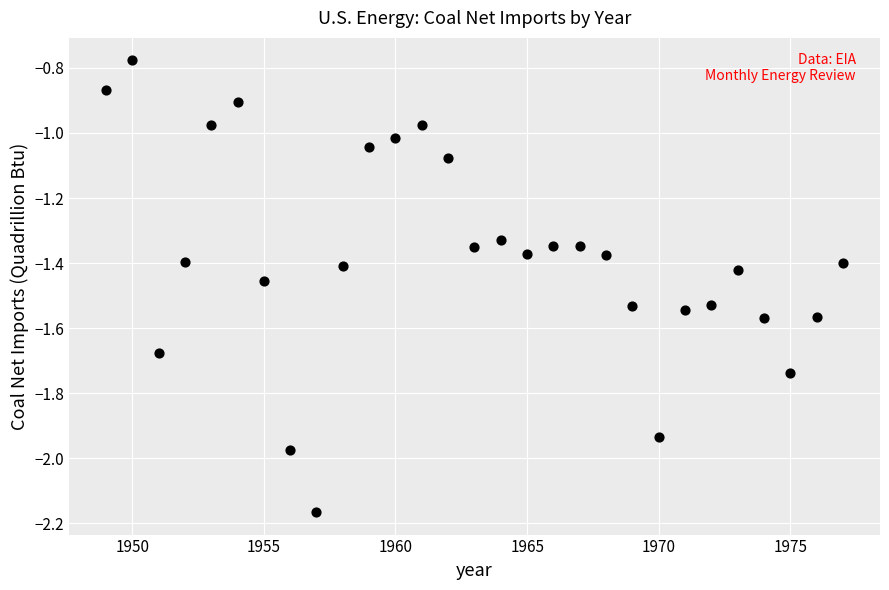

What is the range of Y values (max minus min)?

1.4